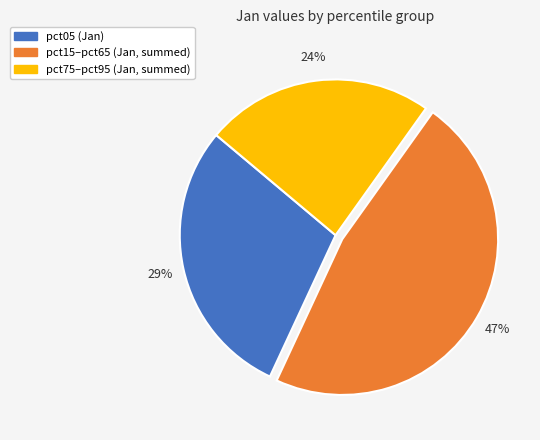

To the nearest percent, what is the average slice percentage?

33%